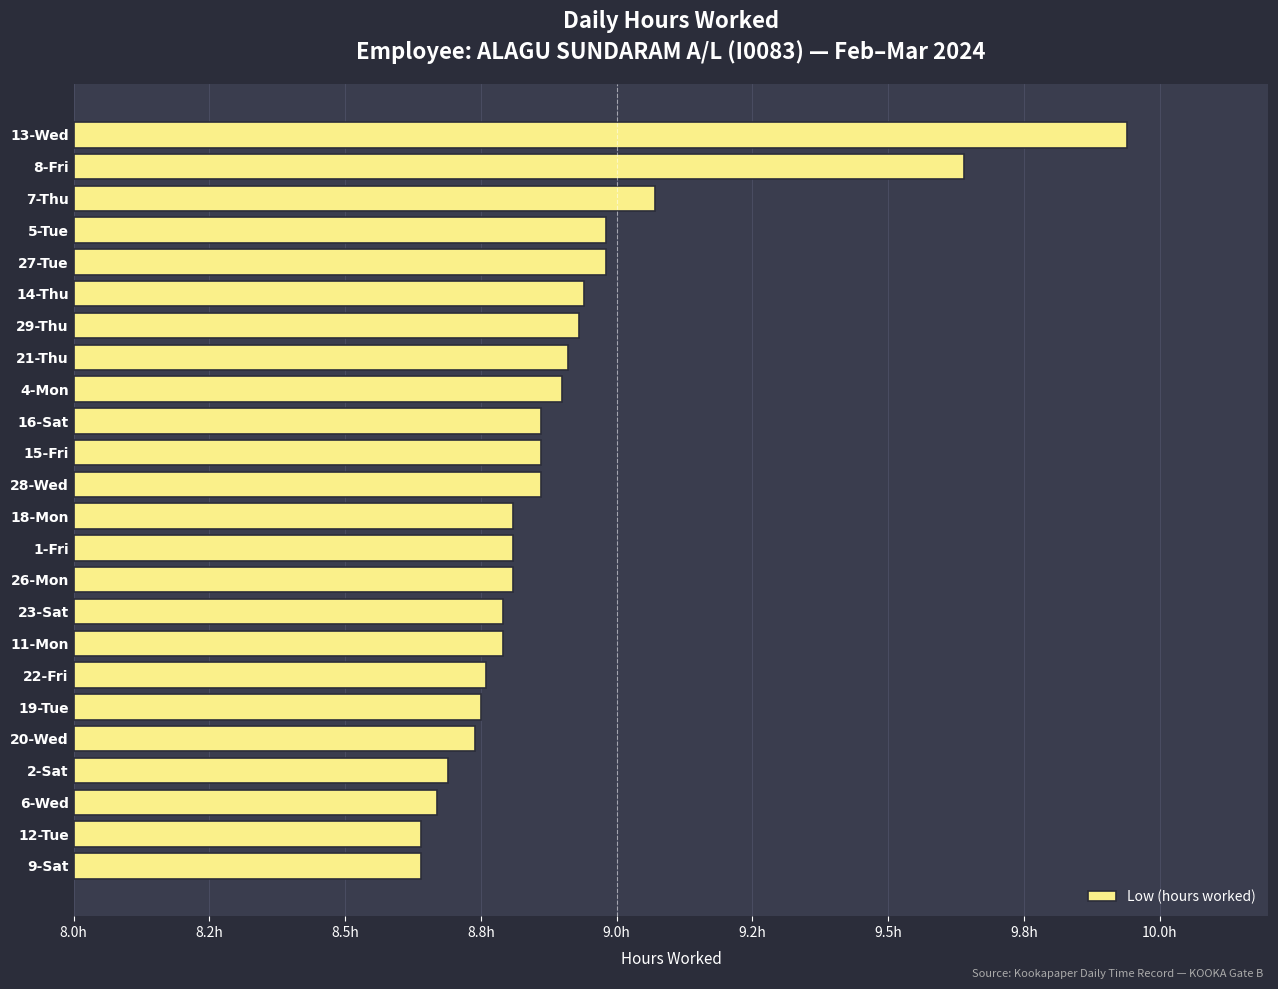

What is the difference between the maximum and minimum values?

1.3